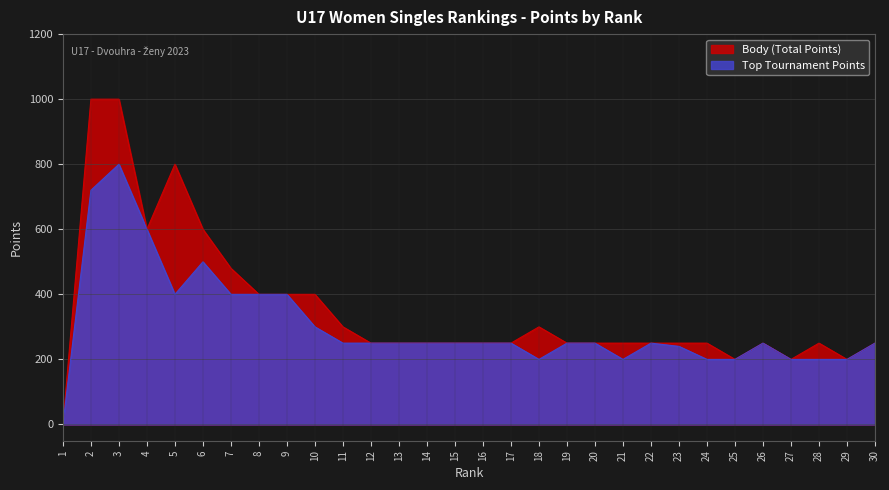

Rank the series by their maximum value, from highest to lowest.

Body (Total Points), Top Tournament Points